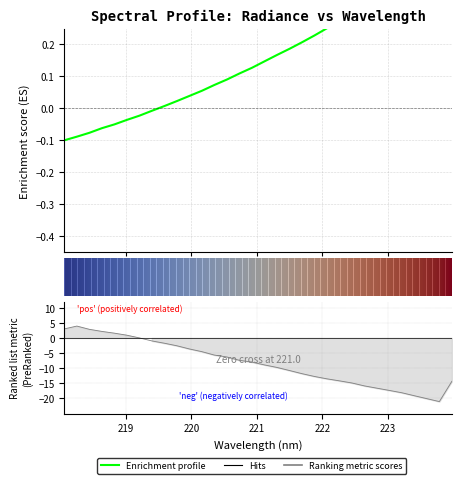

How many values exceed 0?

24